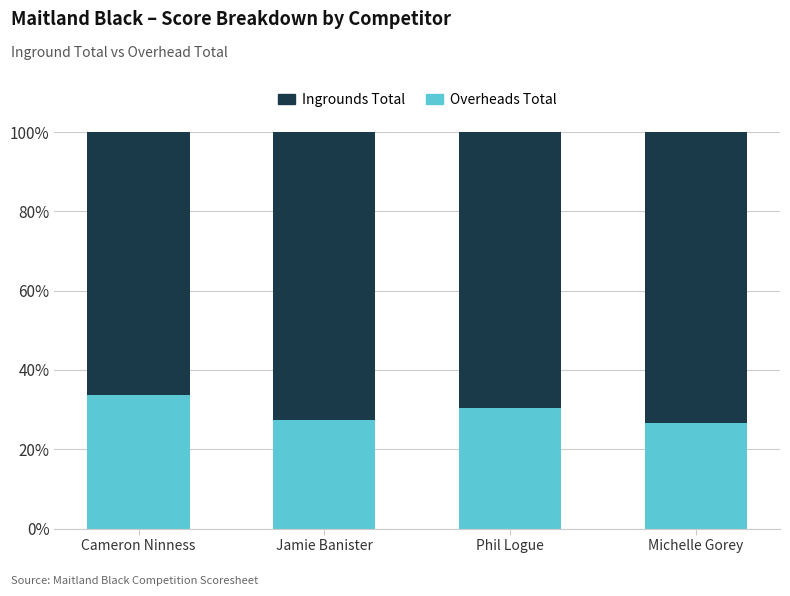

What is the difference between the Overheads Total values at Phil Logue and Michelle Gorey?

3.8